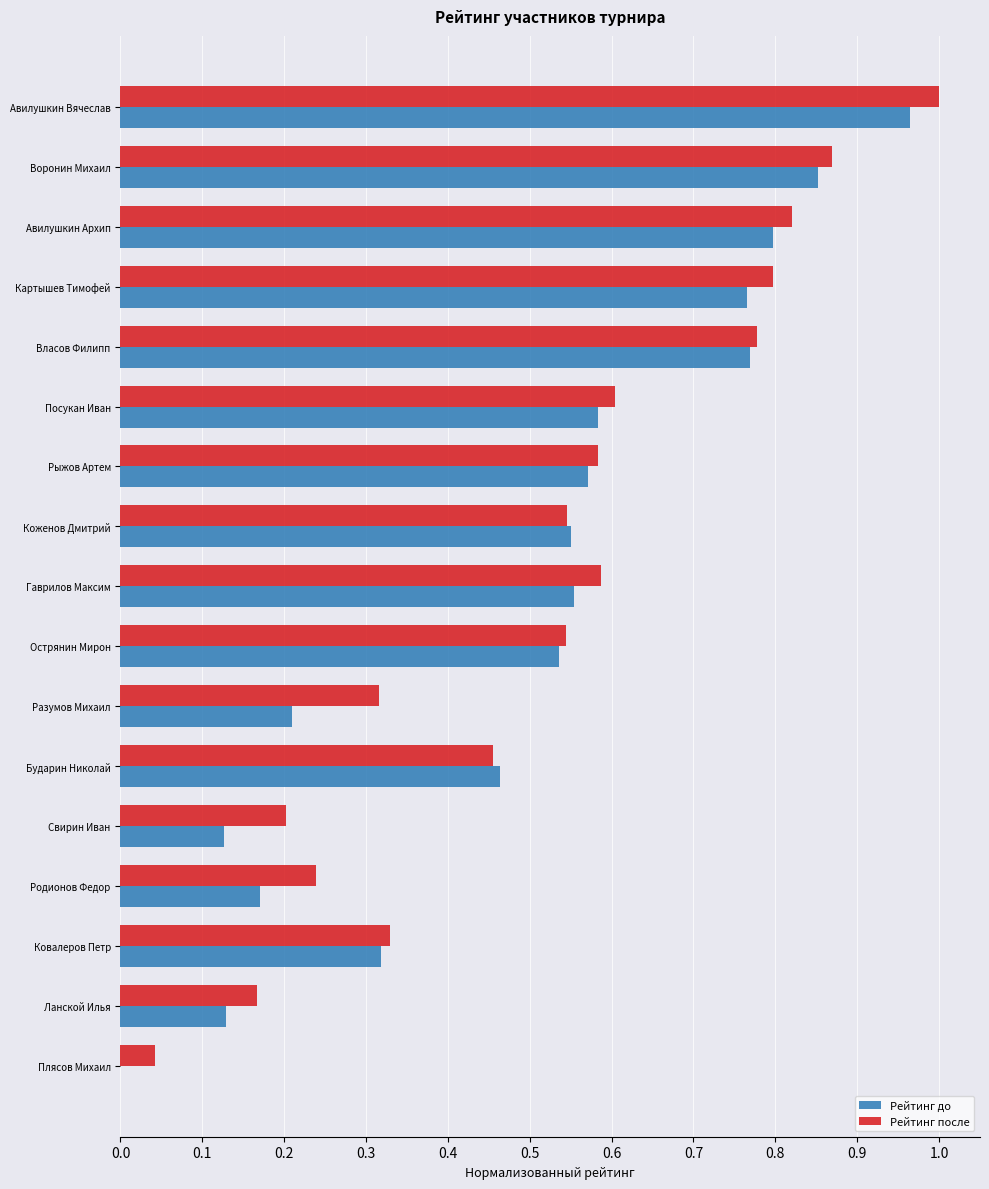

Which category has the highest value in the Рейтинг после series?

Авилушкин Вячеслав